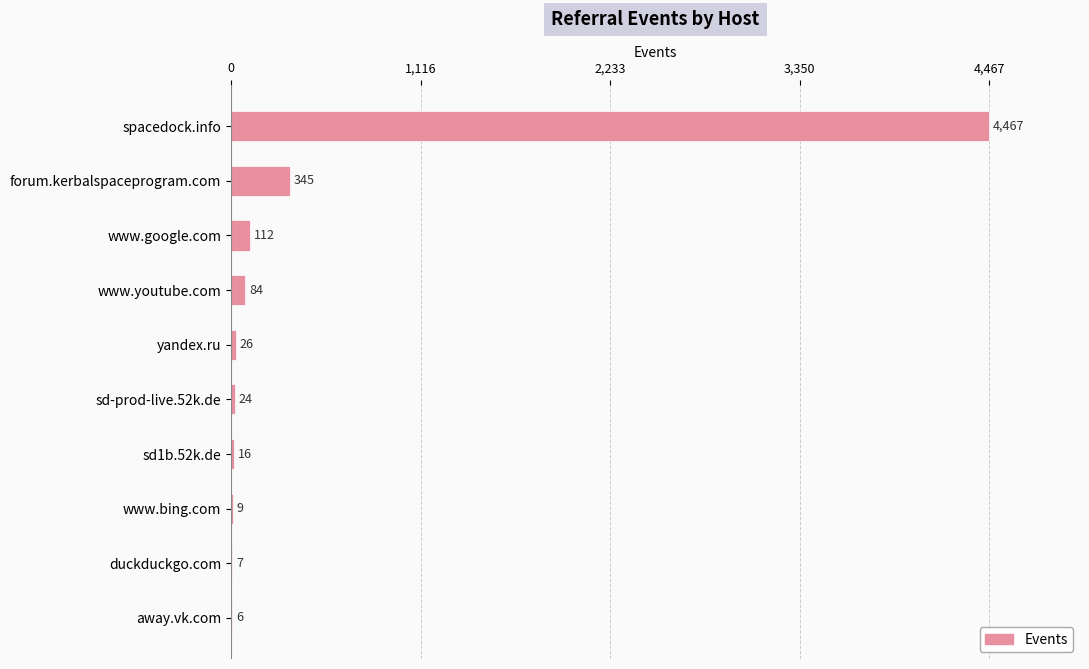

The value at spacedock.info is 7294. True or false?

False